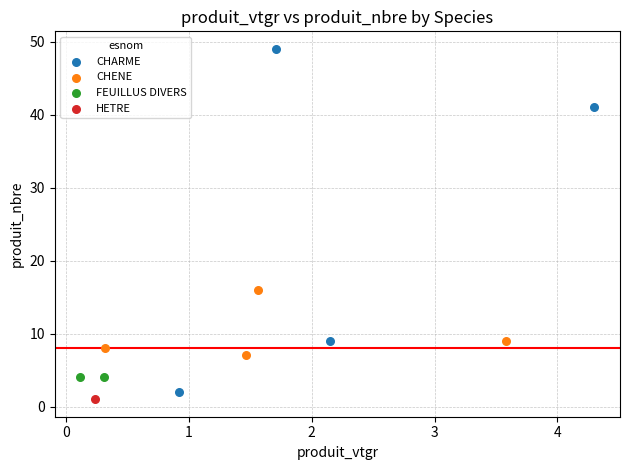

What are all the series names shown in the legend?

CHARME, CHENE, FEUILLUS DIVERS, HETRE